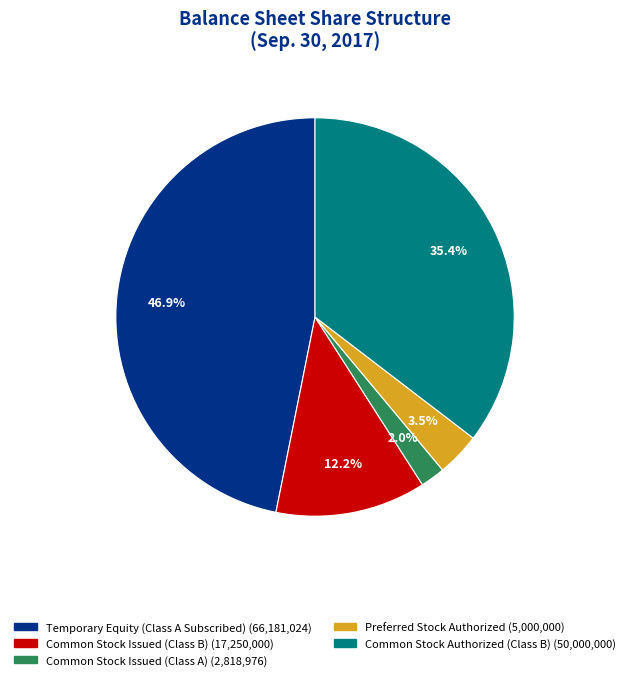

Does Temporary Equity (Class A Subscribed) account for over 50% of the chart?

No